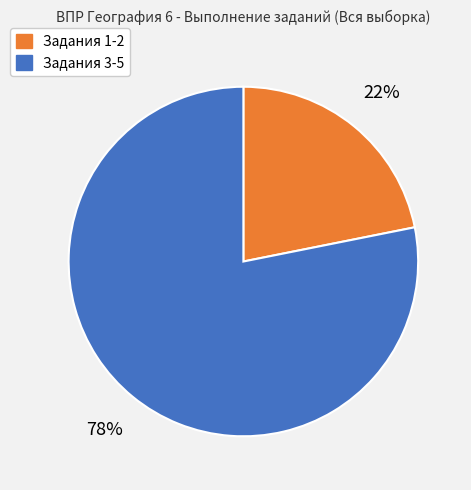

Count the number of slices in the pie.

2